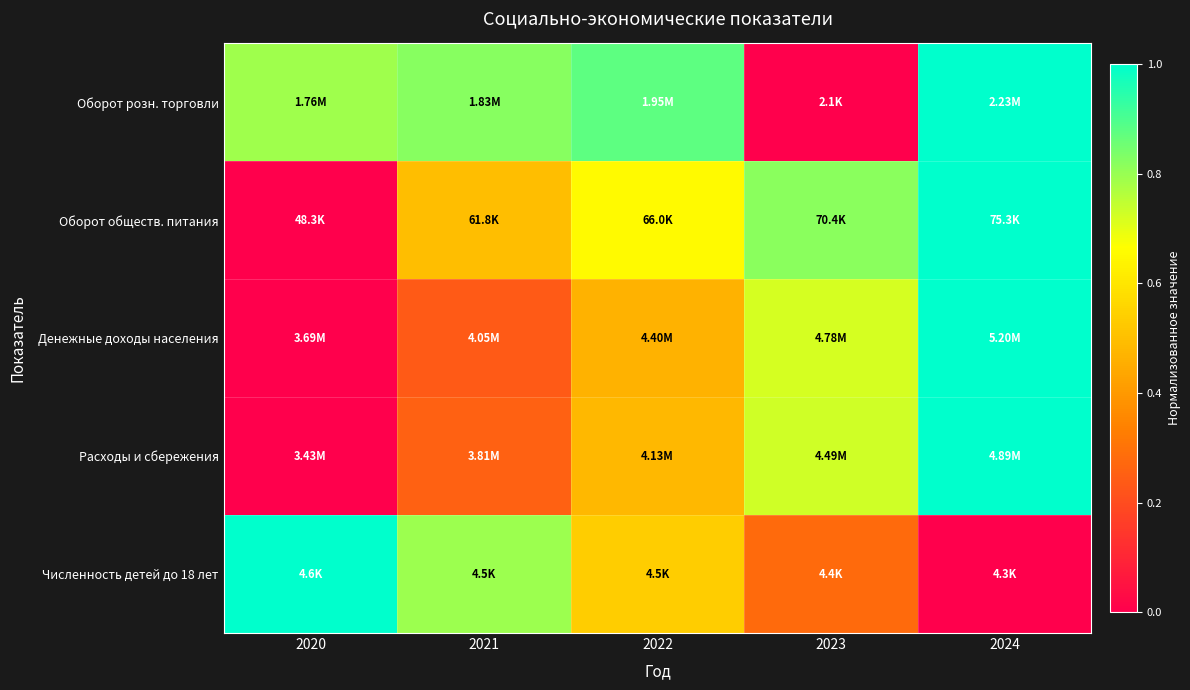

Which category has the lowest value across all series?

2023